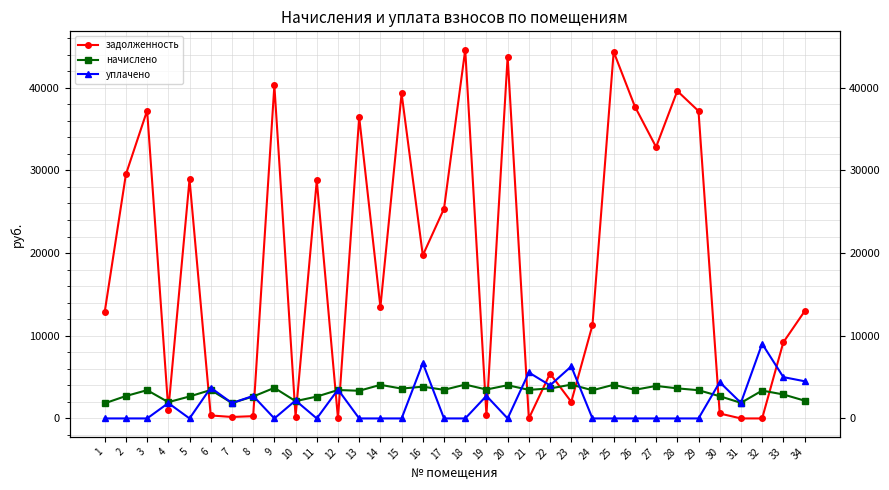

Is it true that уплачено equals 0.0 at 14?

True